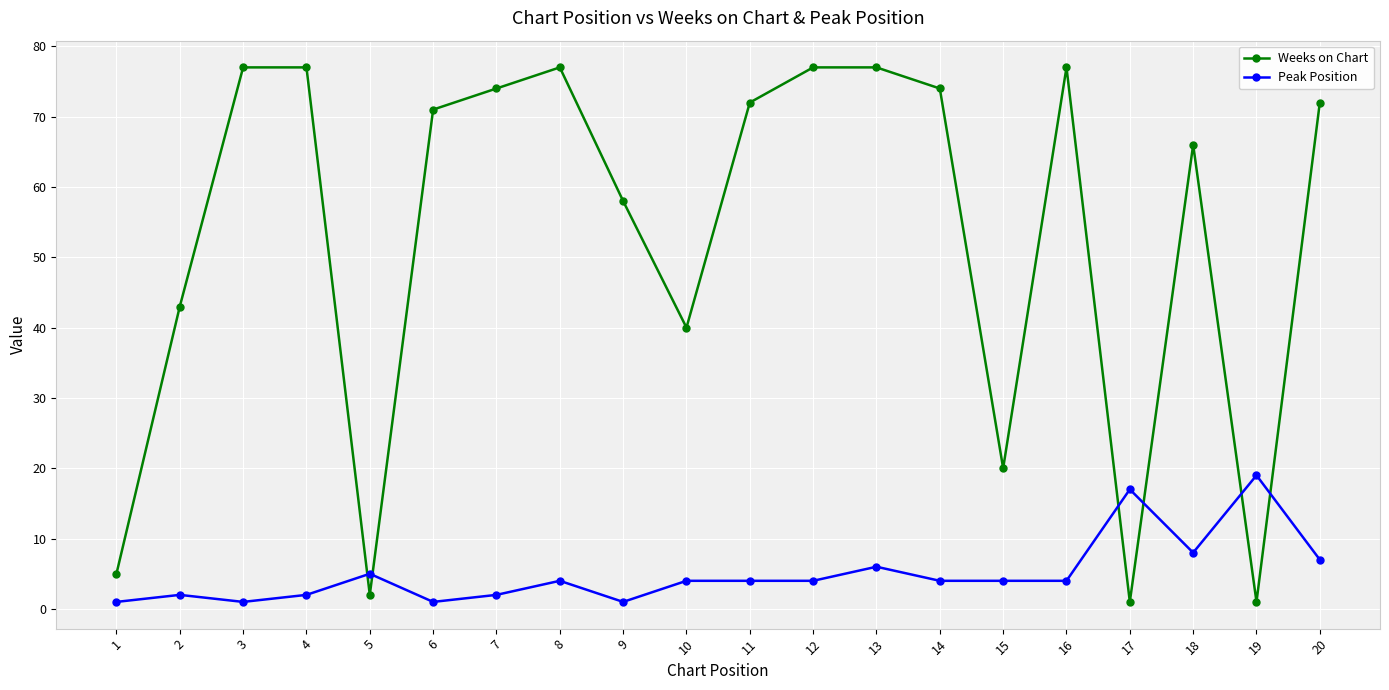

Which category has the highest value in the Peak Position series?

19